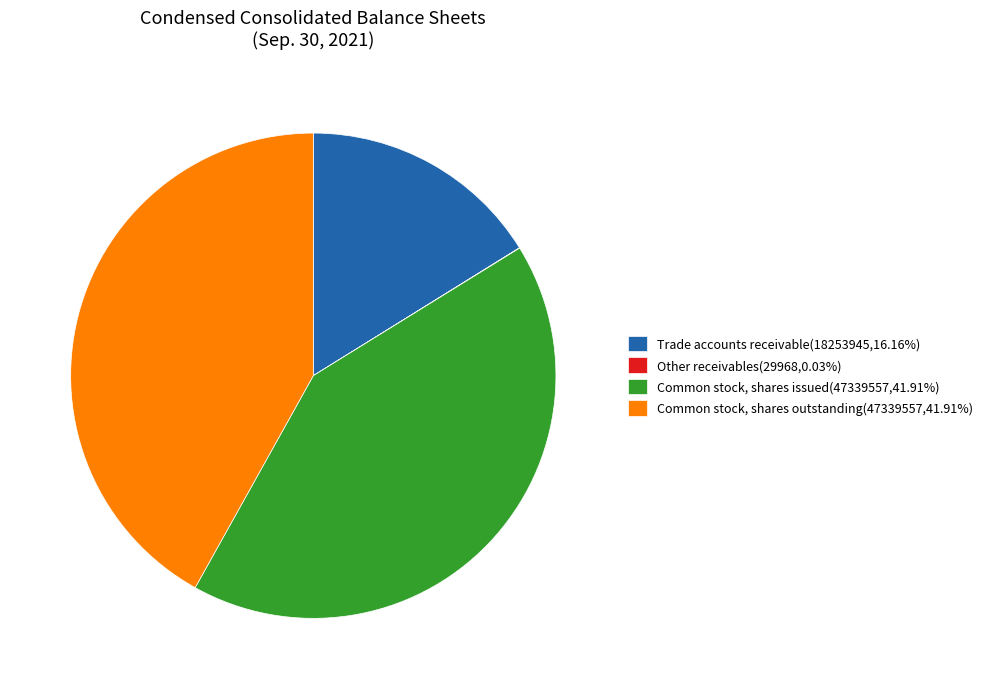

Is the sum of Common stock, shares outstanding and Trade accounts receivable greater than half?

Yes